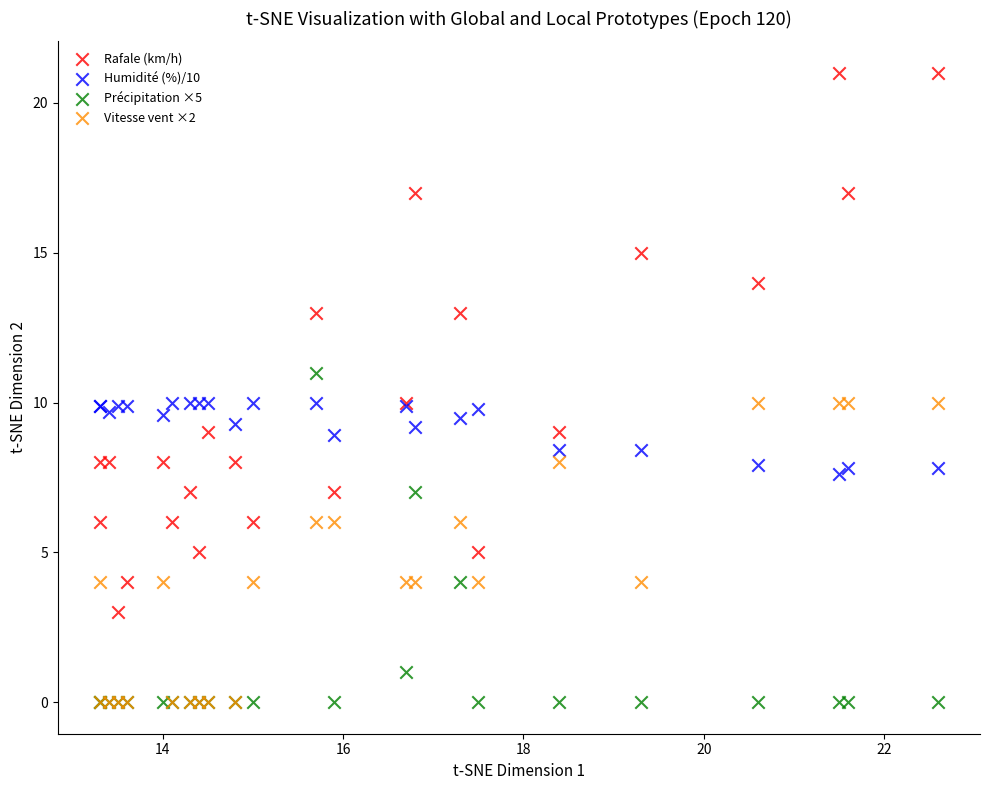

Which series reaches the maximum Y coordinate?

Rafale (km/h)